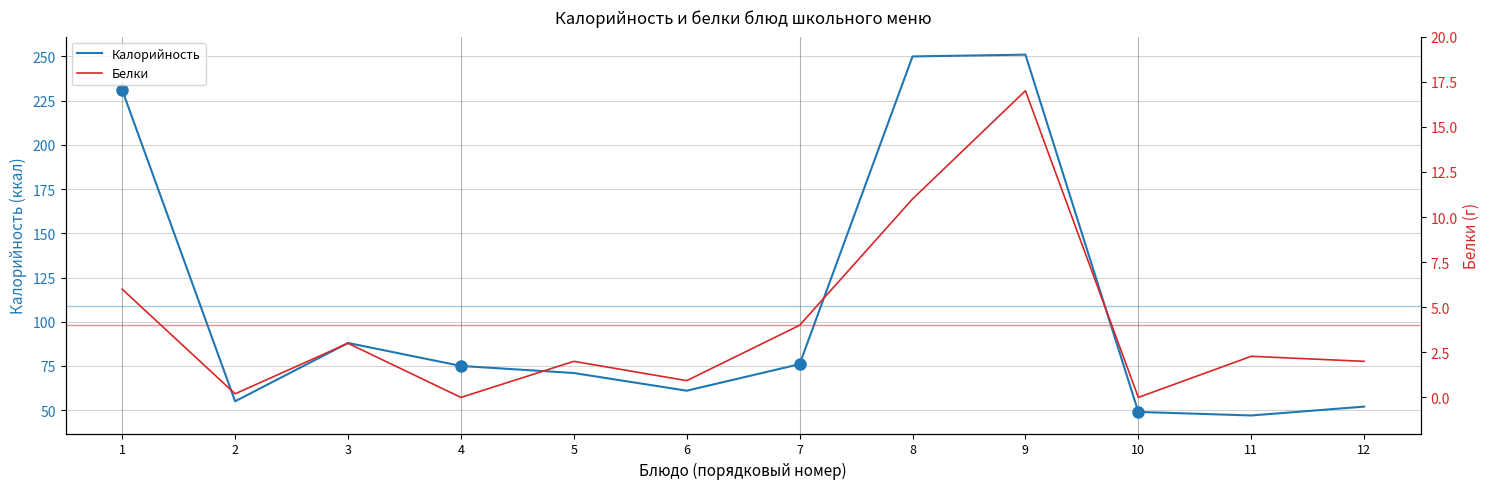

Reading left to right, list all the values displayed in this chart.

Калорийность: 1=231.0	2=55.0	3=88.0	4=75.0	5=71.0	6=61.0	7=76.0	8=250.0	9=251.0	10=49.0	11=47.0	12=52.0
Белки: 1=6.0	2=0.2	3=3.0	4=0.0	5=2.0	6=0.9	7=4.0	8=11.0	9=17.0	10=0.0	11=2.3	12=2.0